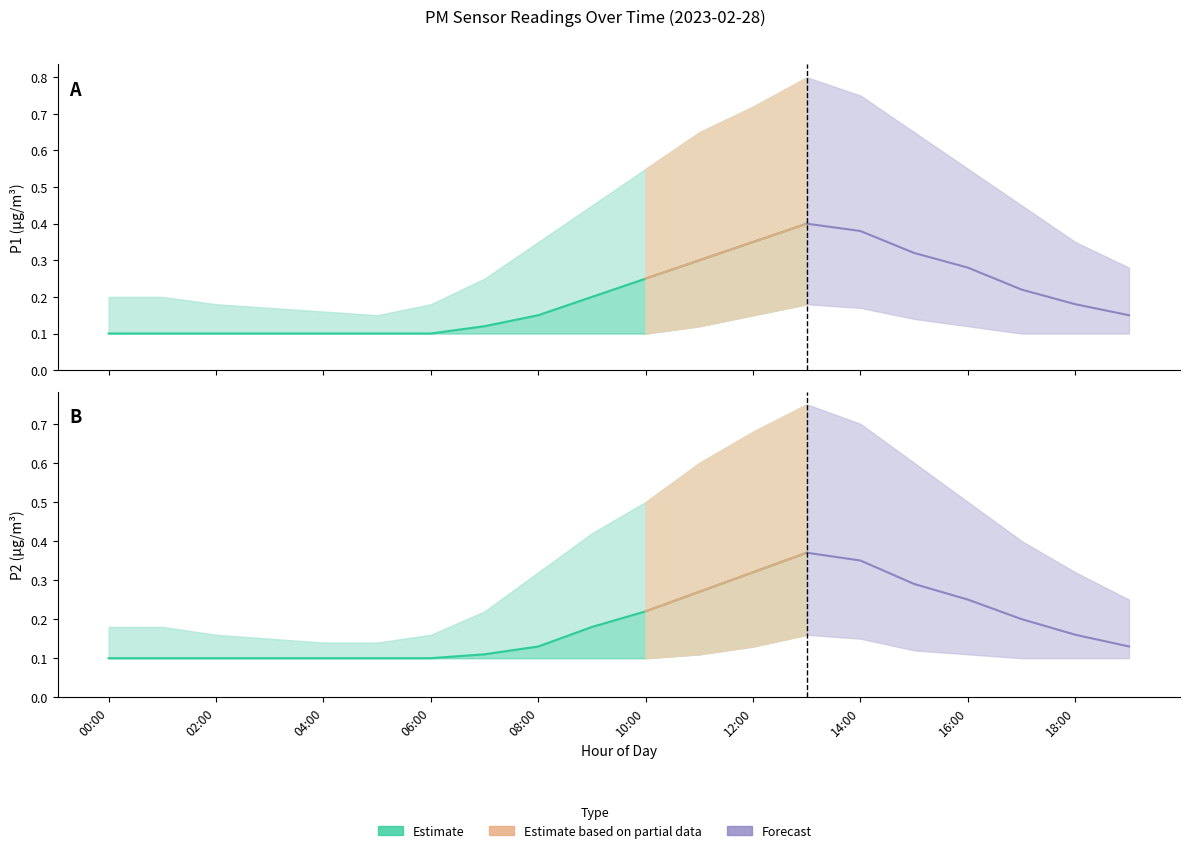

How many P2_upper values are between 0 and 1?

20